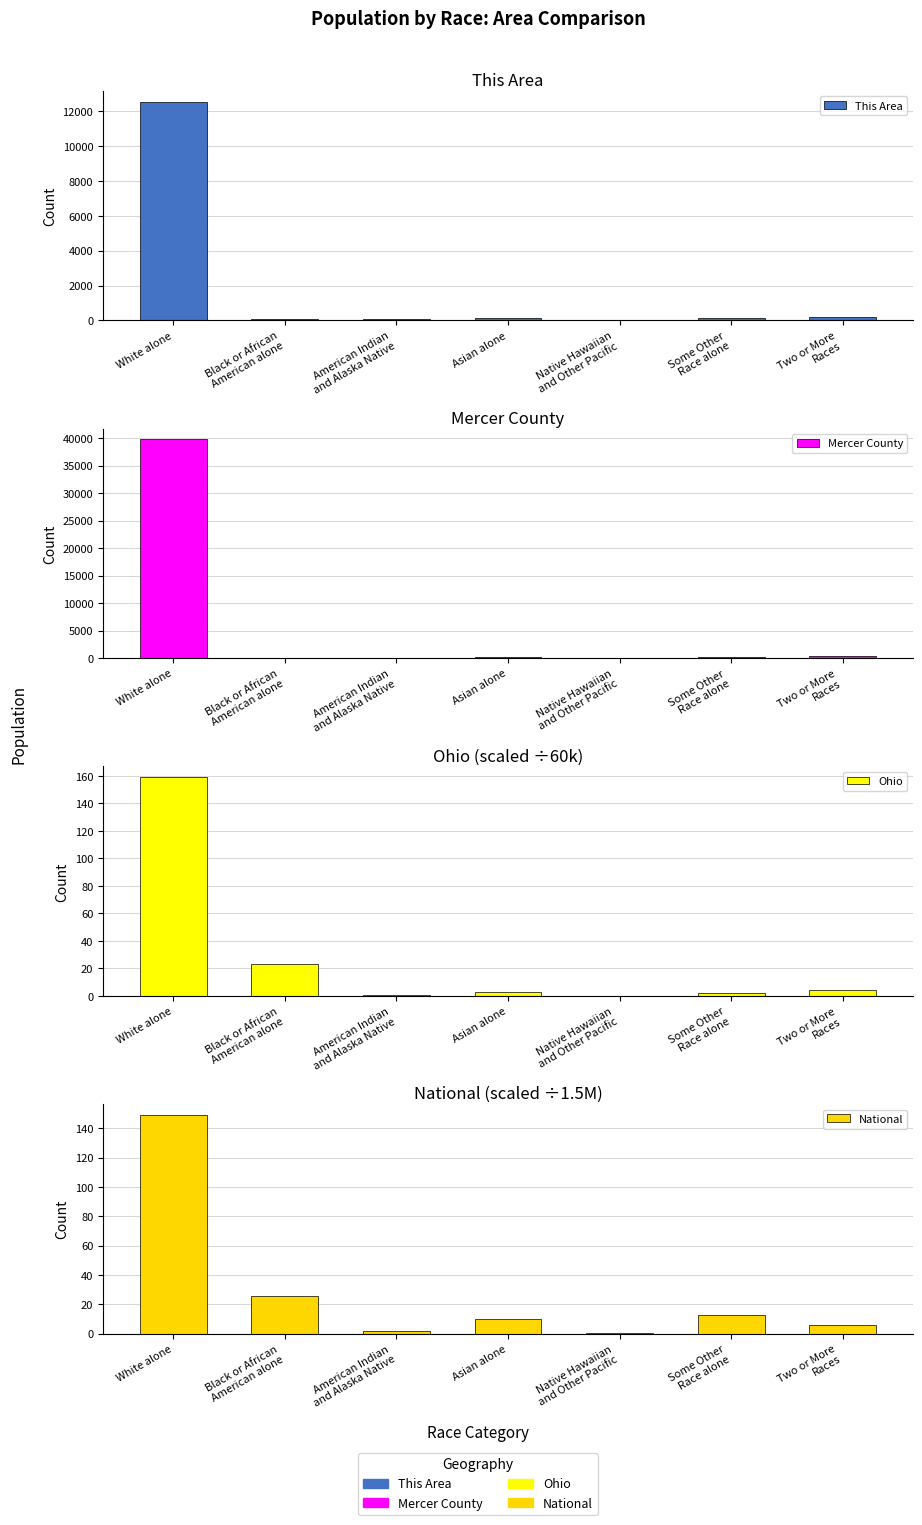

What is the total value across all series at Some Other
Race alone?

365.9